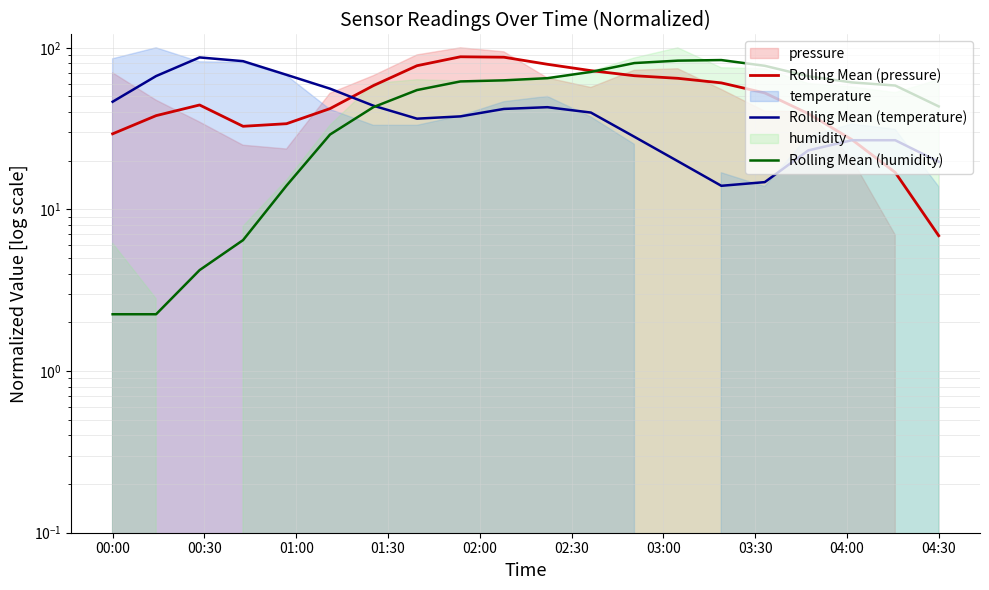

Between 04:00 and 18, which is larger?

04:00